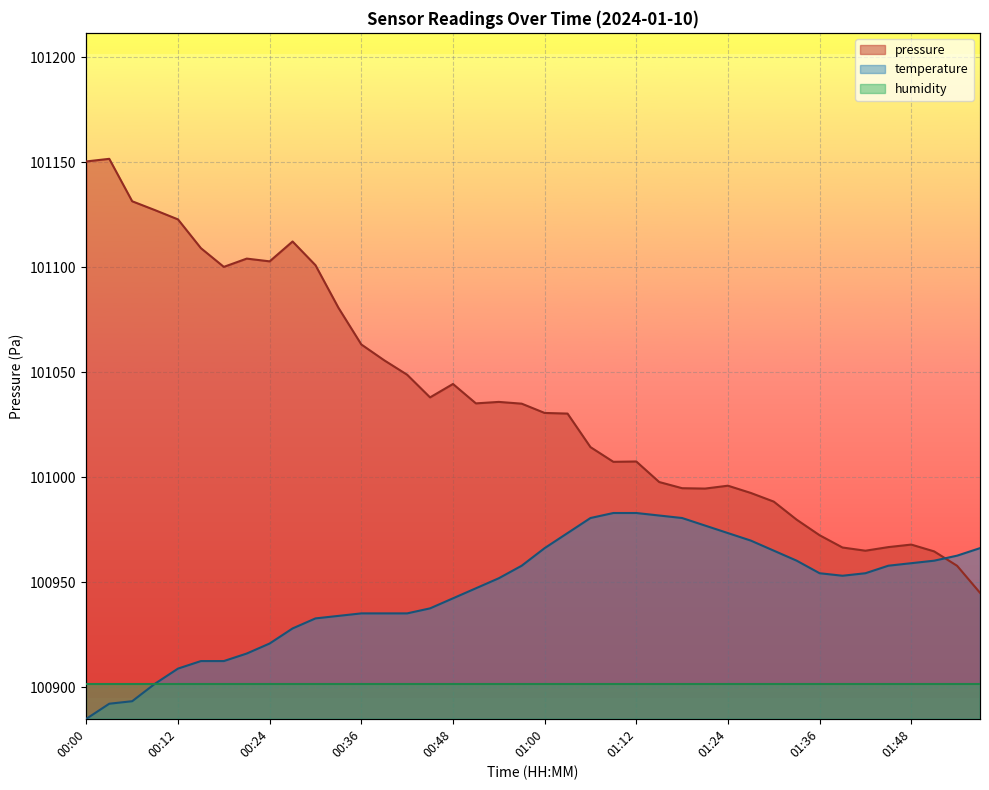

Between 01:00 and 01:12, which series saw the biggest shift?

pressure